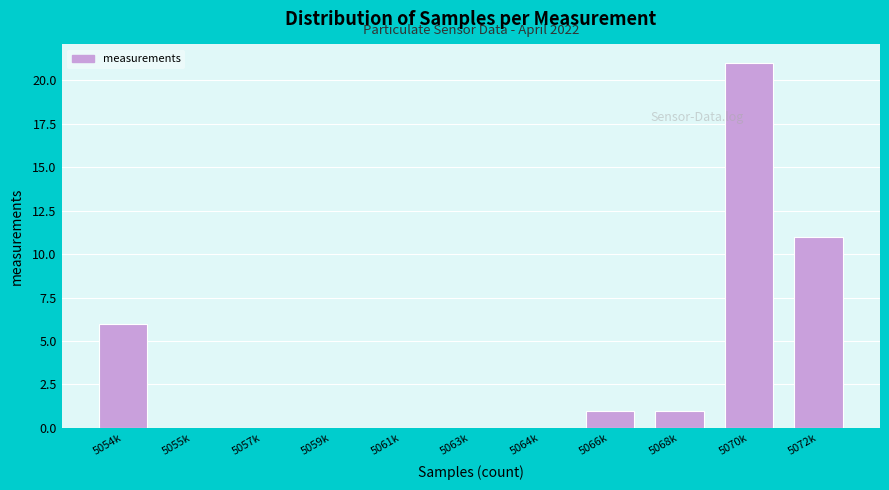

Reading right to left, list all the values displayed in this chart.

5072k=11	5070k=21	5068k=1	5066k=1	5064k=0	5063k=0	5061k=0	5059k=0	5057k=0	5055k=0	5054k=6